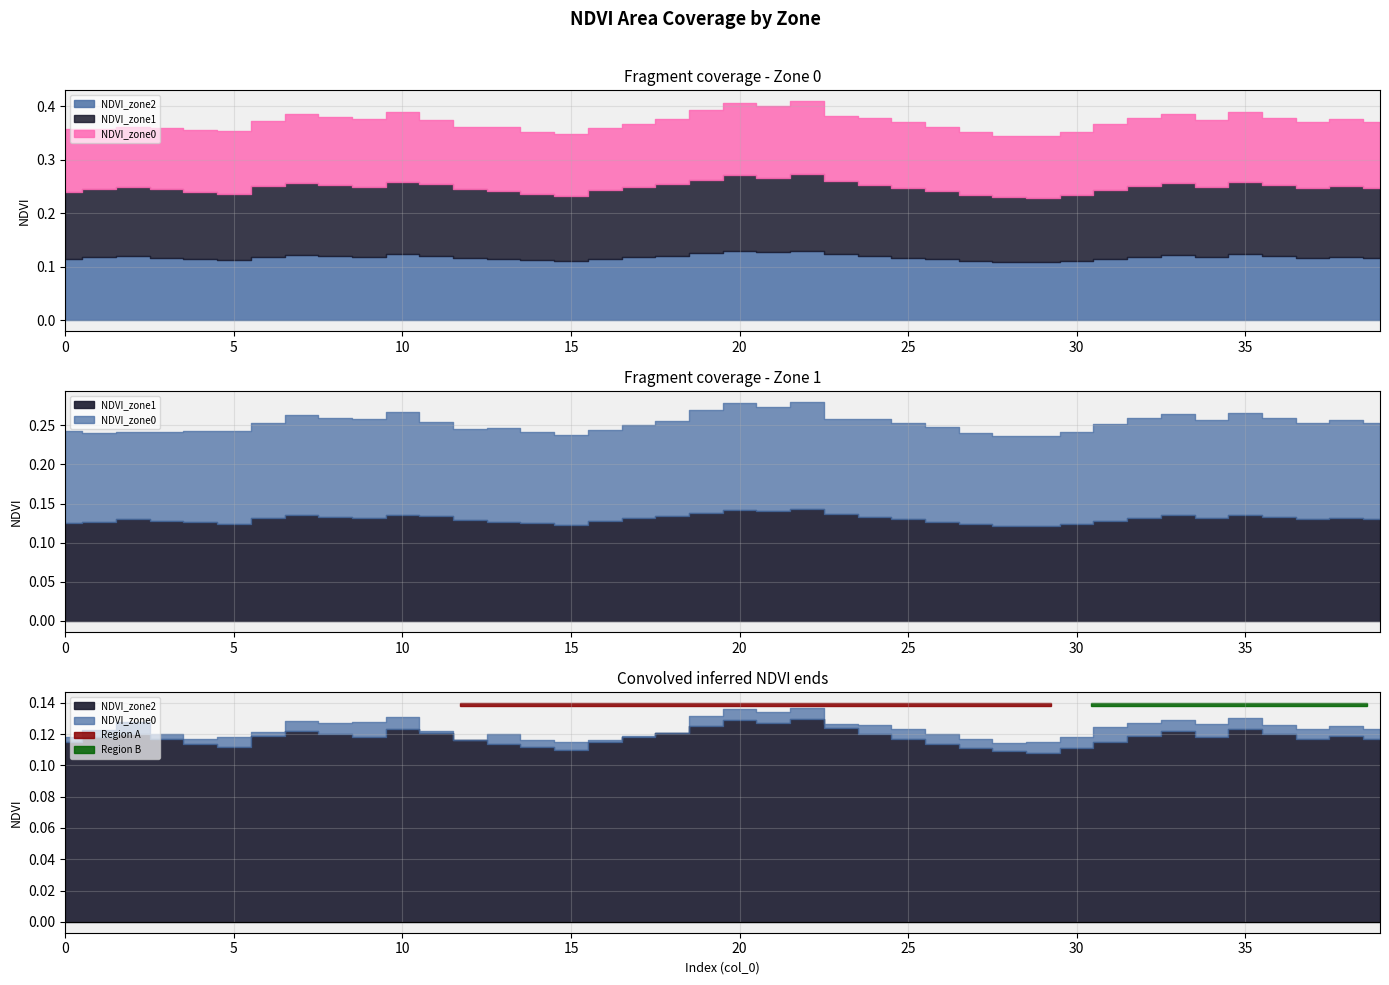

Count the NDVI_zone0 values in the range 0 to 1.

40